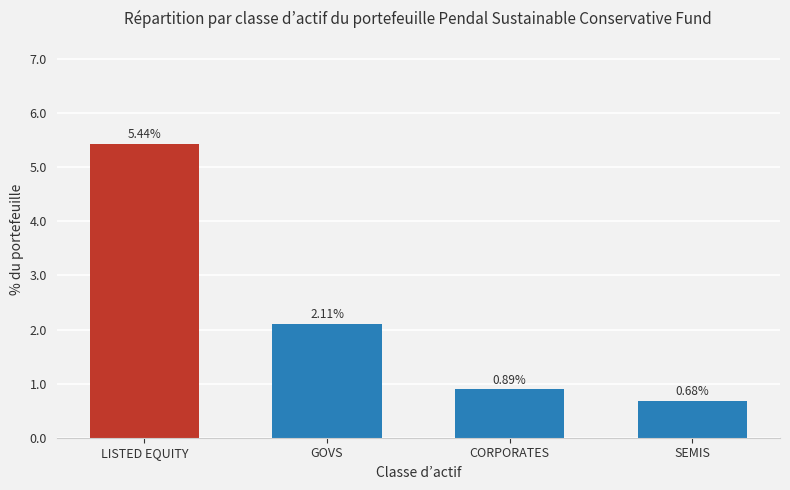

The value at SEMIS is 1.0. True or false?

False